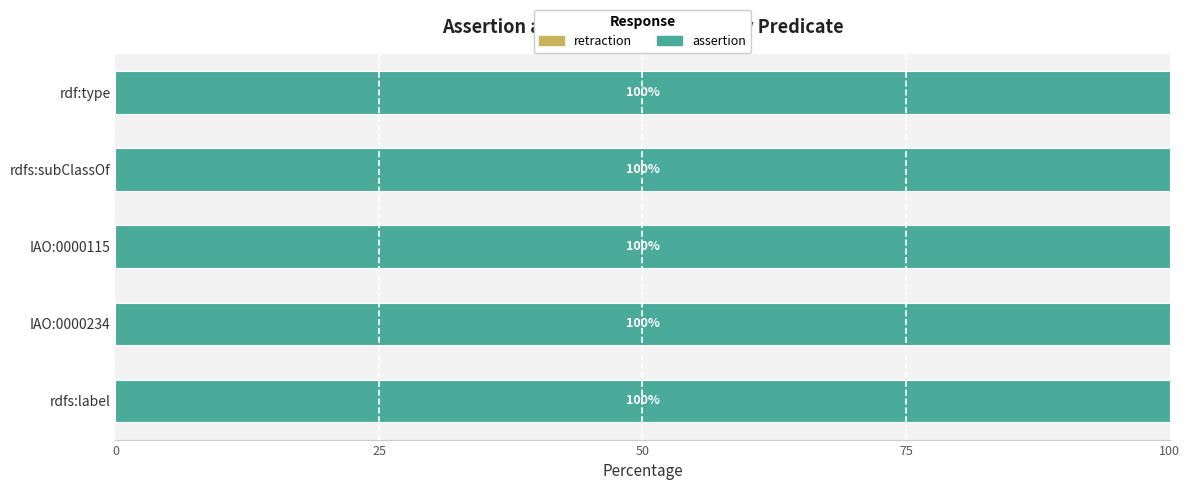

At how many categories does at least one series exceed 0?

5